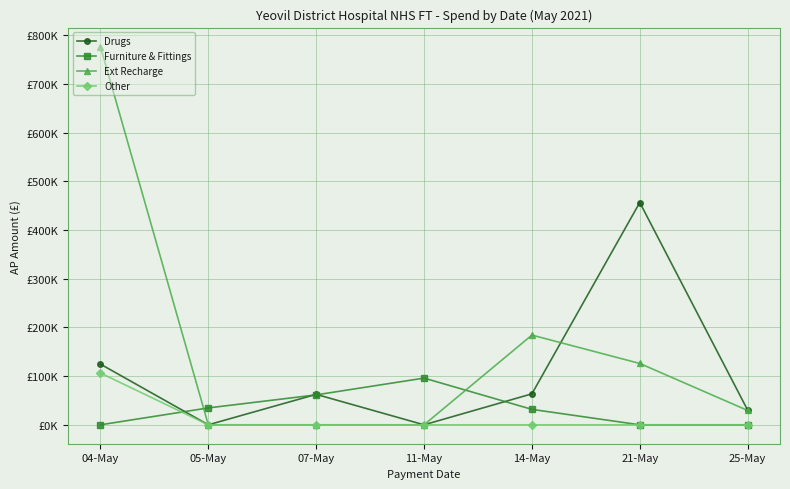

What position from the left is 11-May?

4